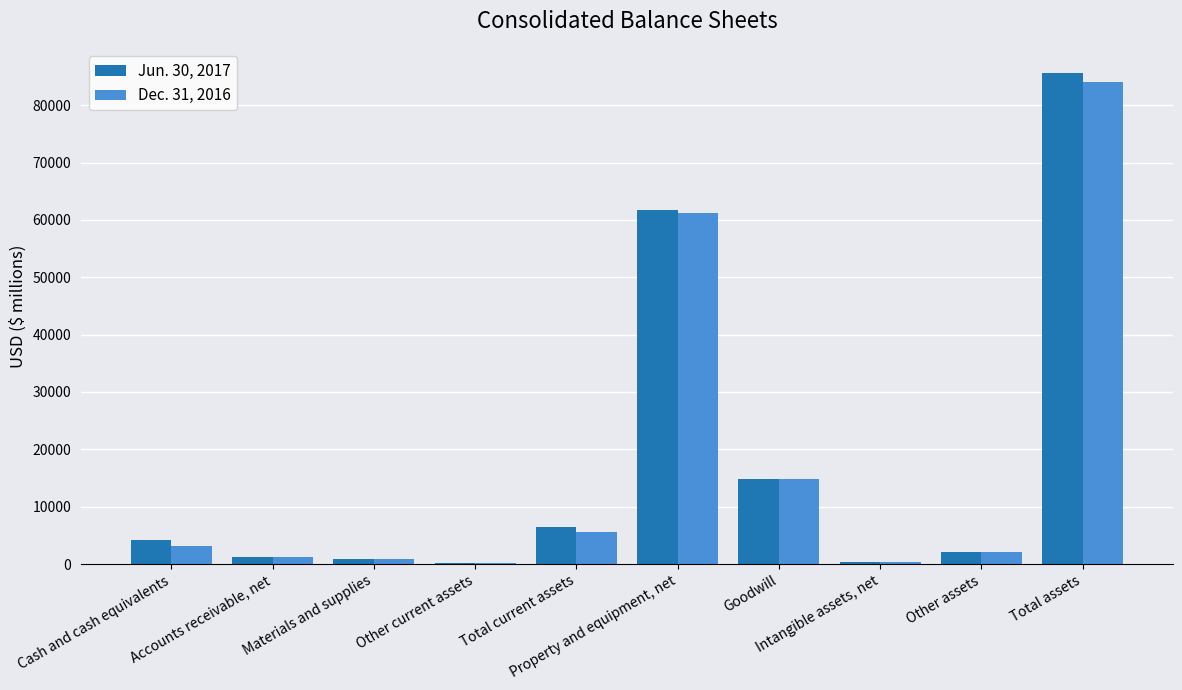

At which category does the chart reach its peak across all series?

Total assets